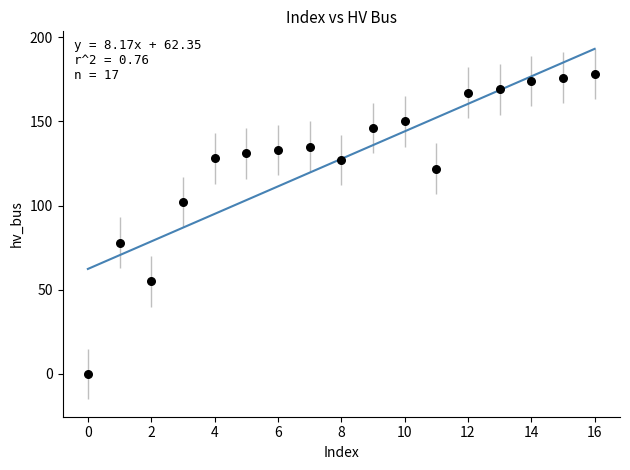

What is the range of Y values (max minus min)?

178